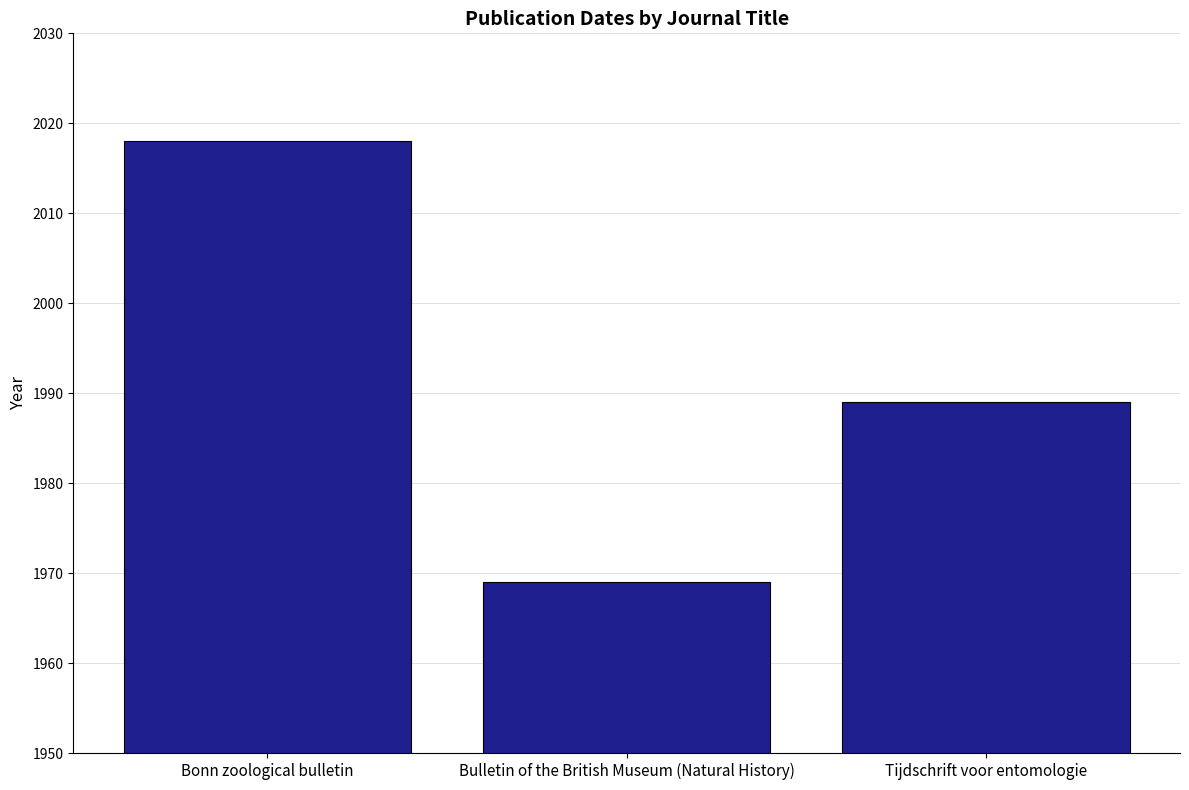

Where does the data first go above 1989?

Bonn zoological bulletin